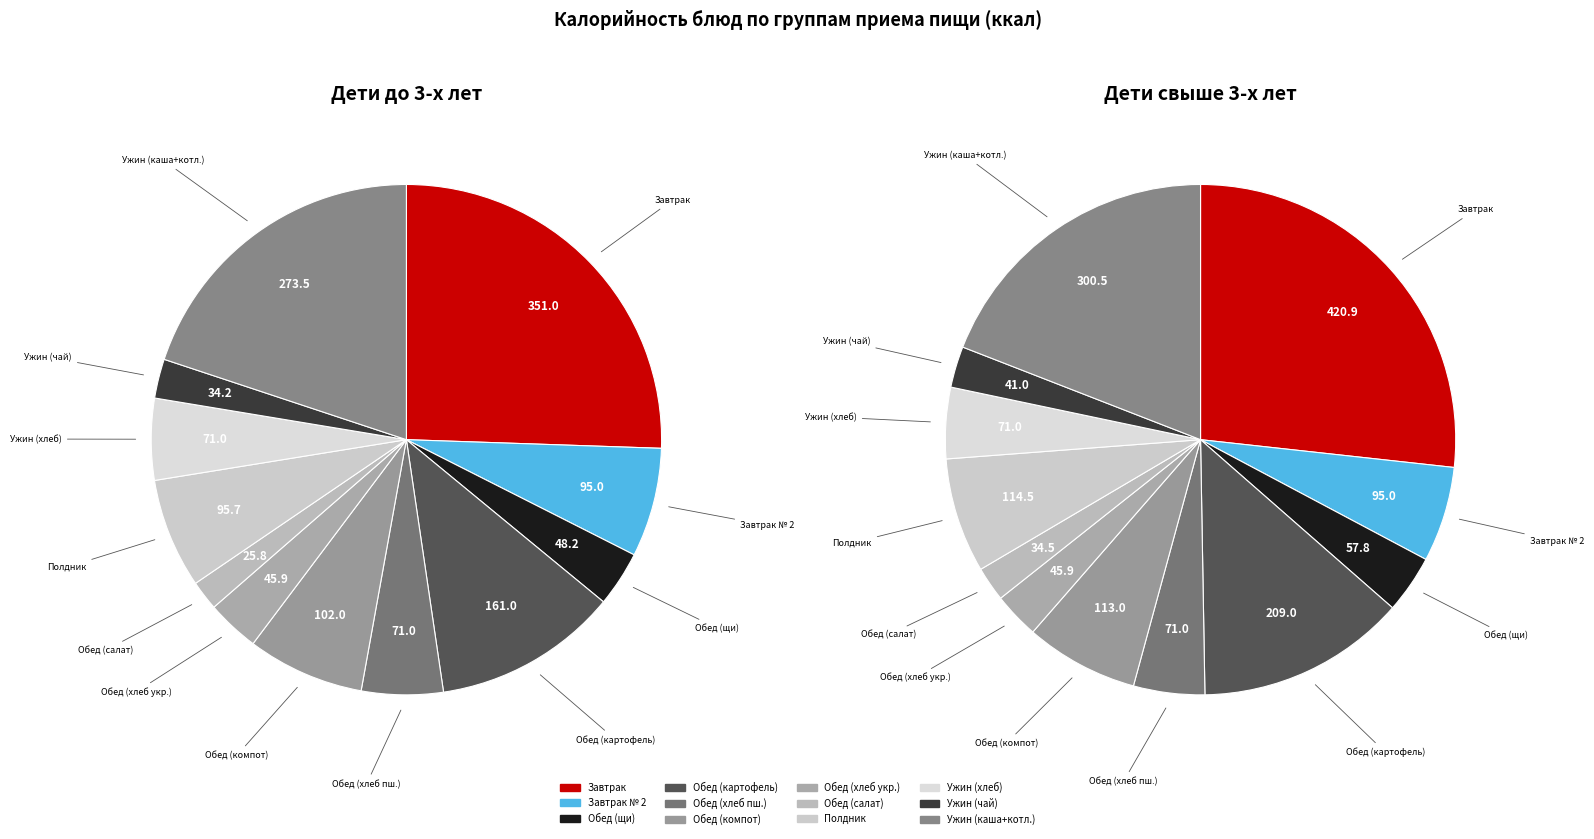

Is it true that хлеб пшеничный (ужин) is 5% of the pie?

True